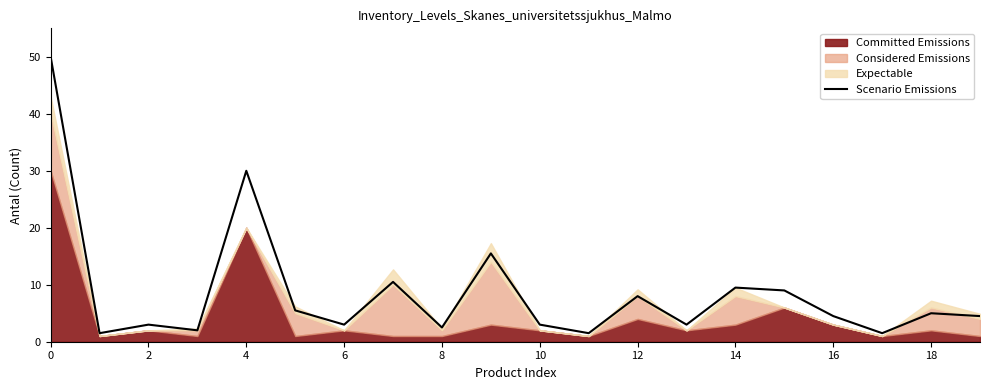

What is the ratio of the value at 13 to the value at 17?

2.0